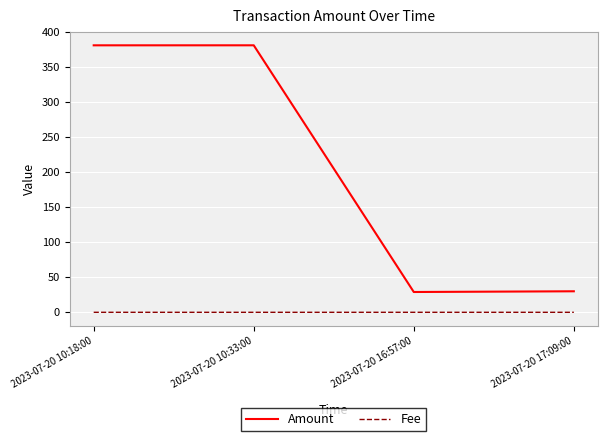

Is it true that Amount equals 191.9 at 2023-07-20 10:18:00?

False